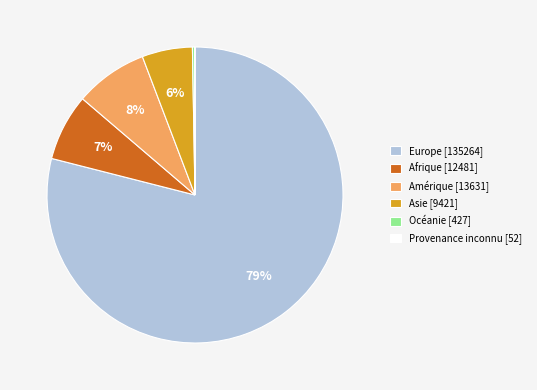

To the nearest percent, what is the difference between the largest and smallest slice percentages?

79%